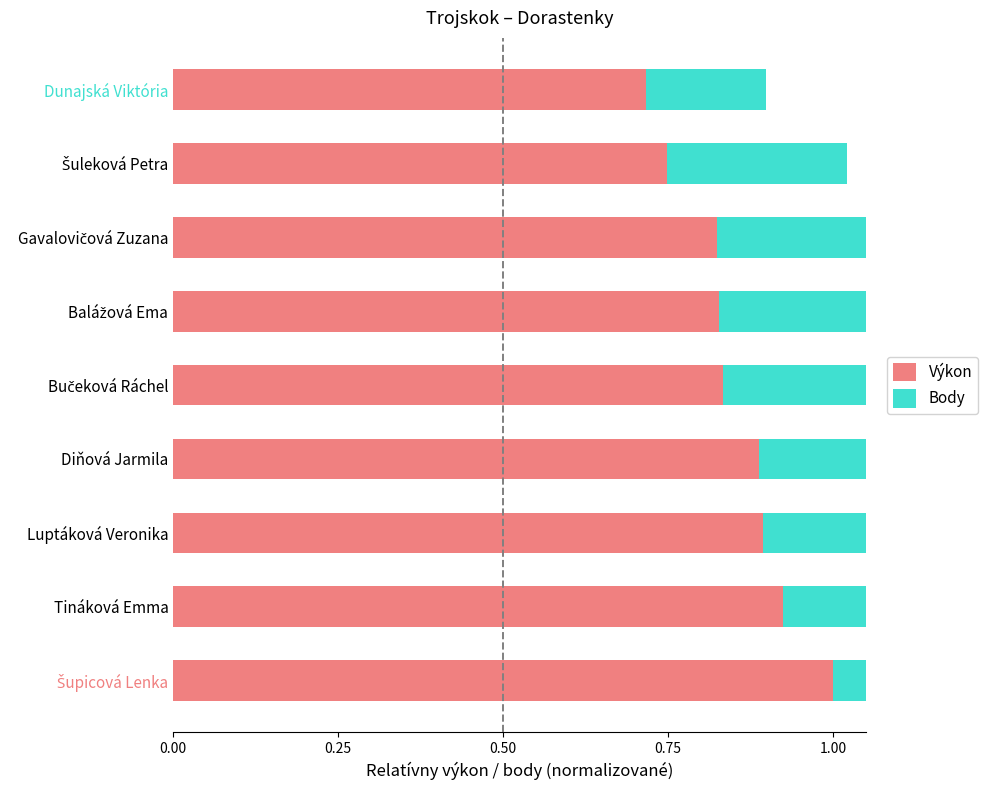

At which category does the chart reach its minimum across all series?

Dunajská Viktória